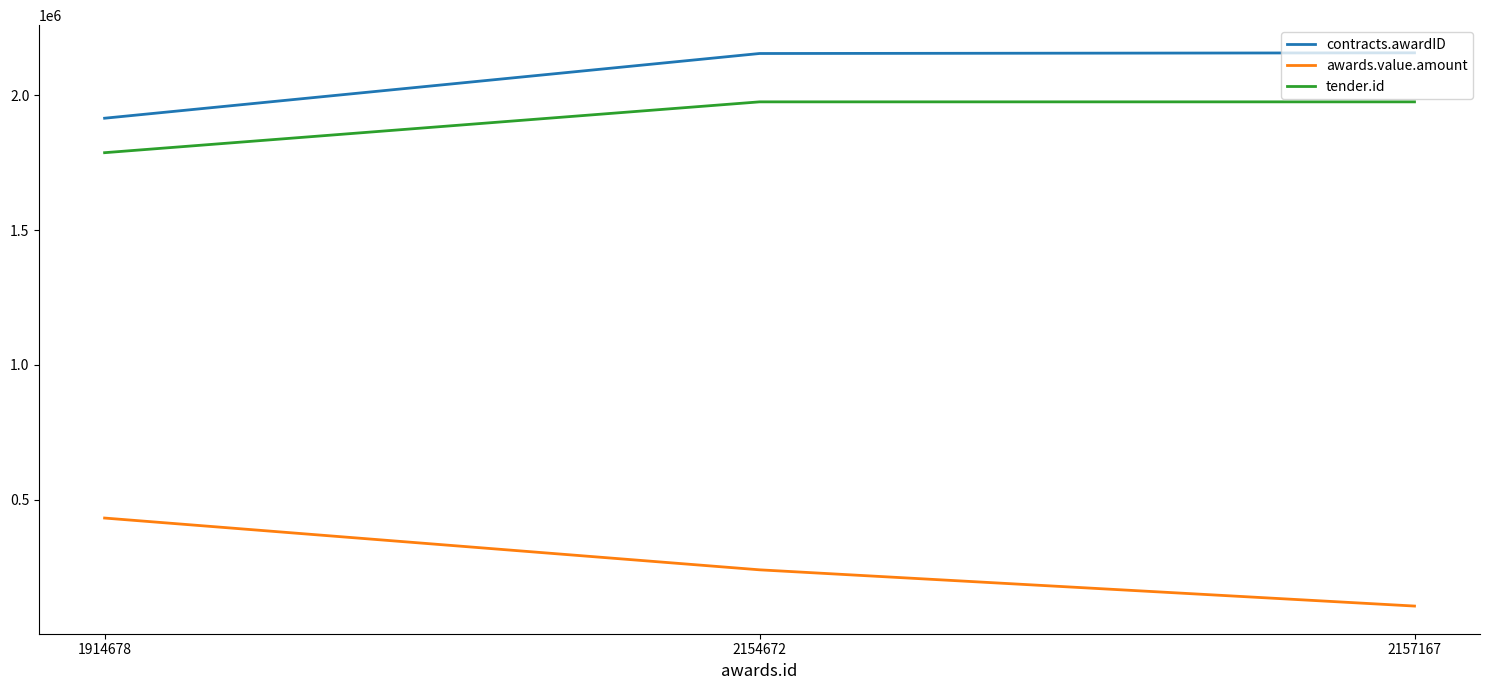

Where is awards.value.amount nearest to the value 268800?

2154672